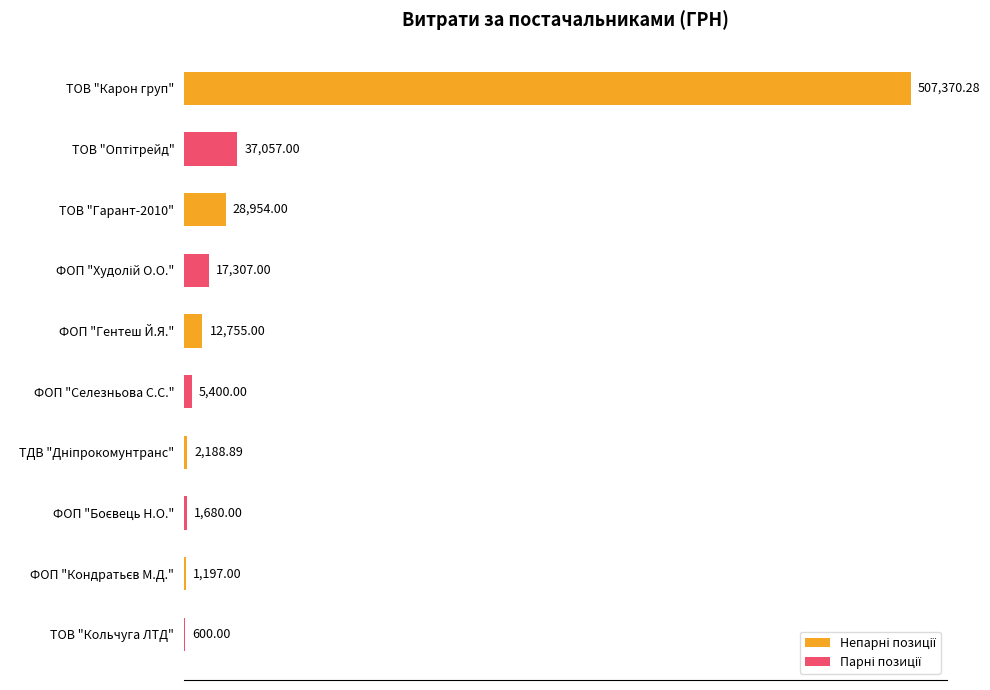

What is the sum of all values?

614509.2